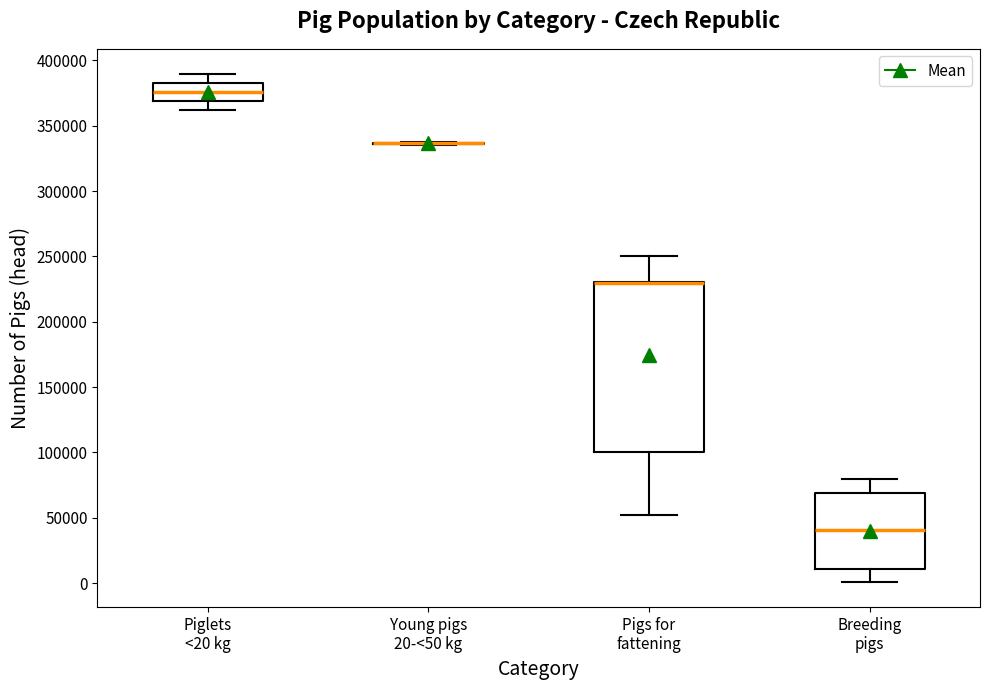

Where does the upper whisker of the box for Breeding pigs end on the y-axis? The values are not printed on the chart, so give them approximately, as read against the axis.

80000